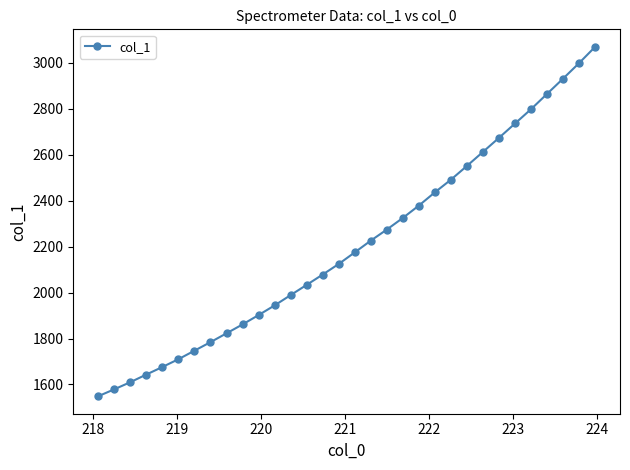

What is the greatest value displayed?

3069.8